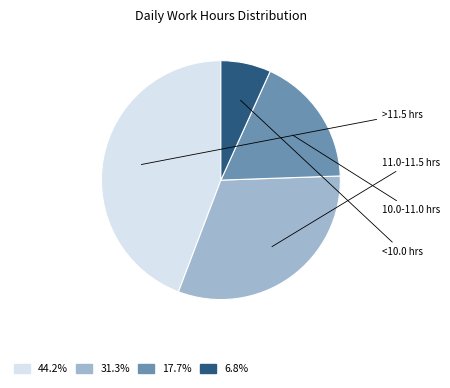

Combined, do 31.3% and 17.7% account for over 50%?

No